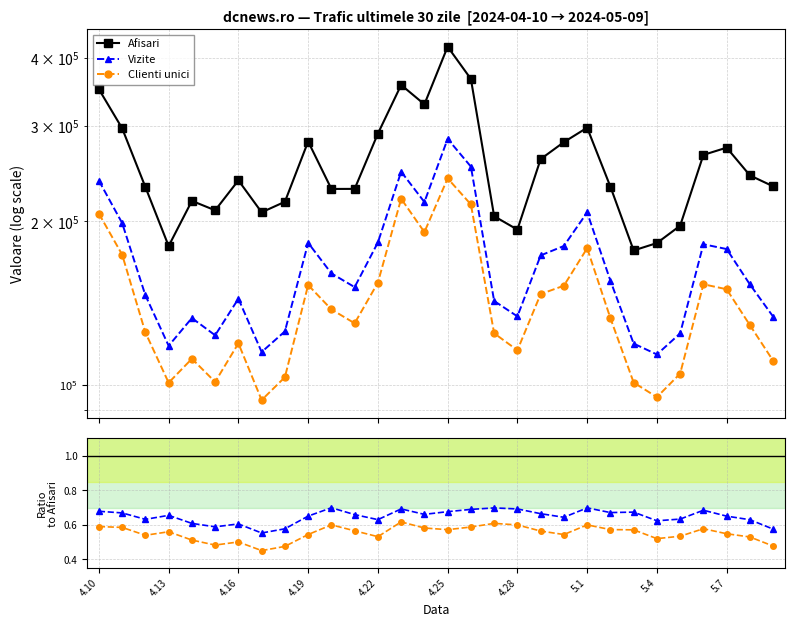

At how many categories does at least one series exceed 322834?

5